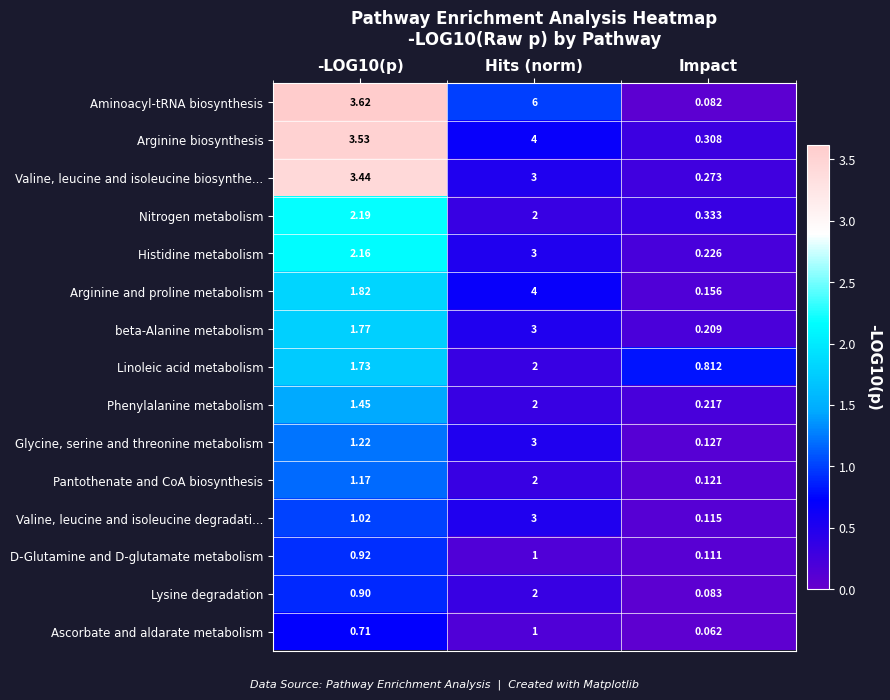

Which series has the widest spread of values?

Aminoacyl-tRNA biosynthesis